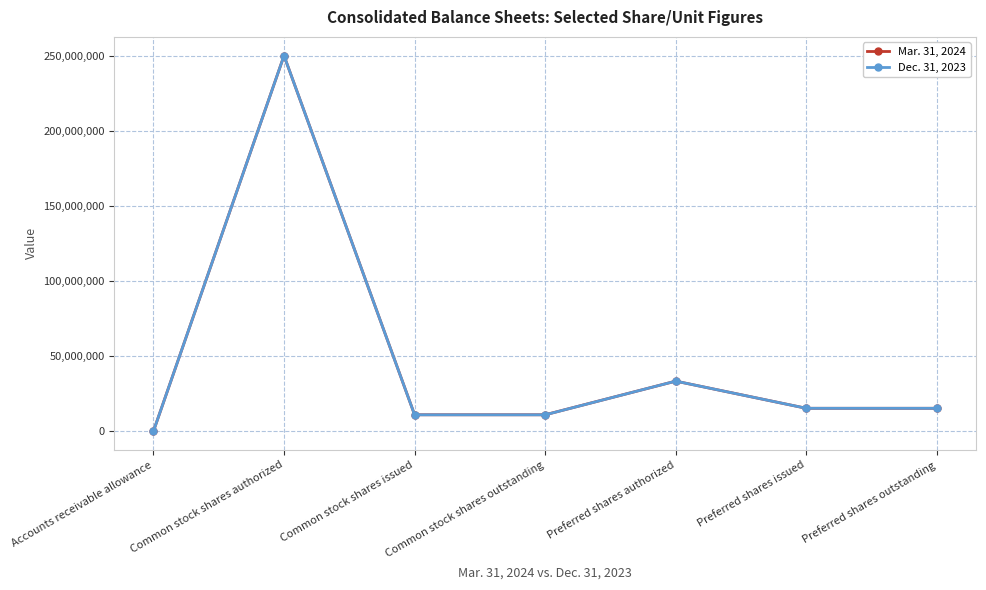

True or false: Dec. 31, 2023 has more than 0 interior local peaks.

True